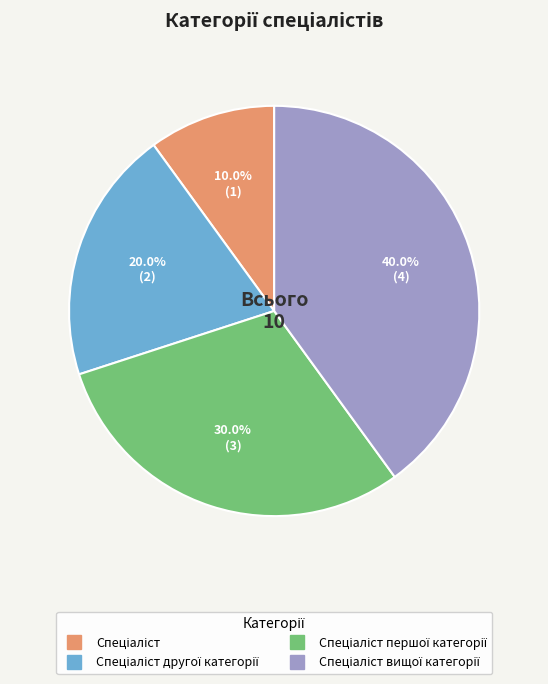

How many segments does this pie chart have?

4